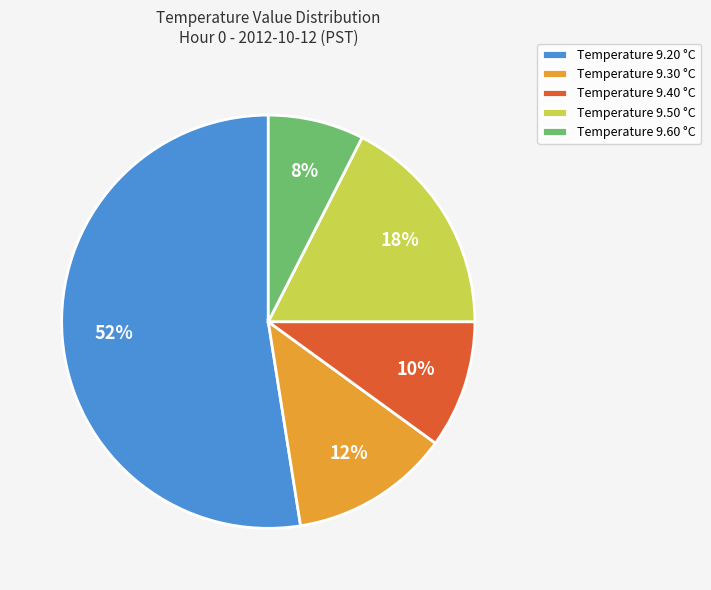

Is it true that Temperature 9.40 °C is 3% of the pie?

False